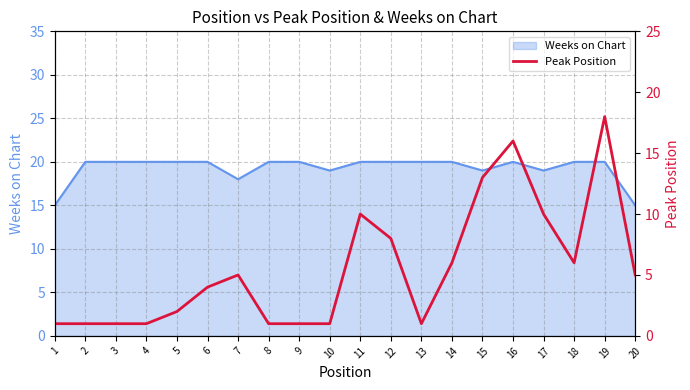

What is the lowest value of the Weeks on Chart series?

15